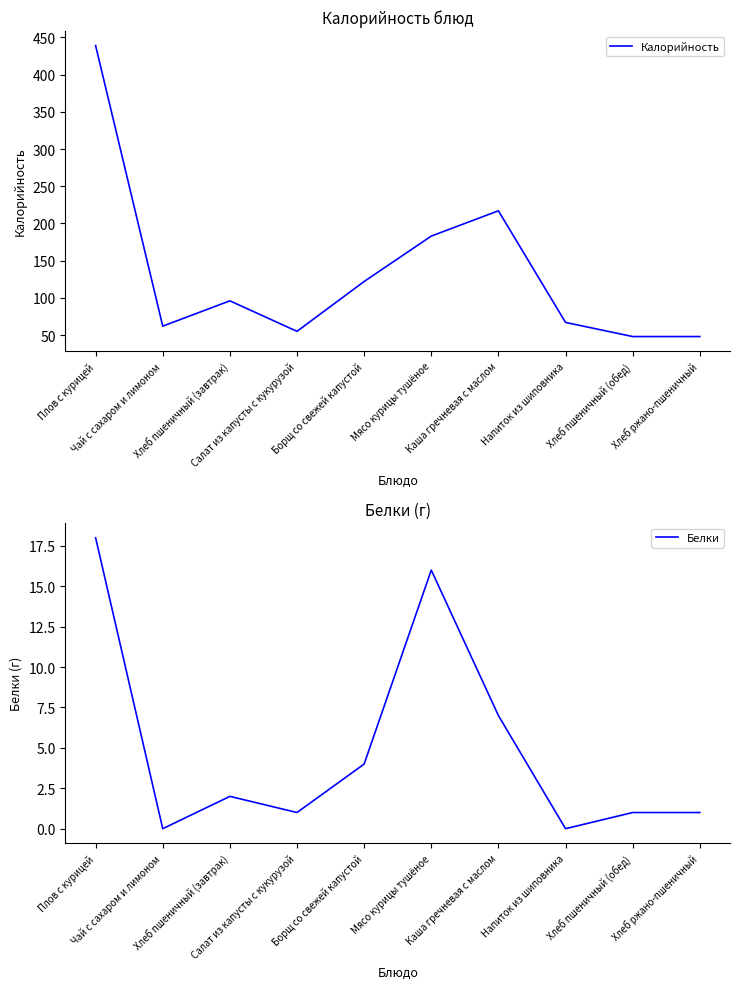

Where is the first local maximum for Калорийность?

Хлеб пшеничный (завтрак)